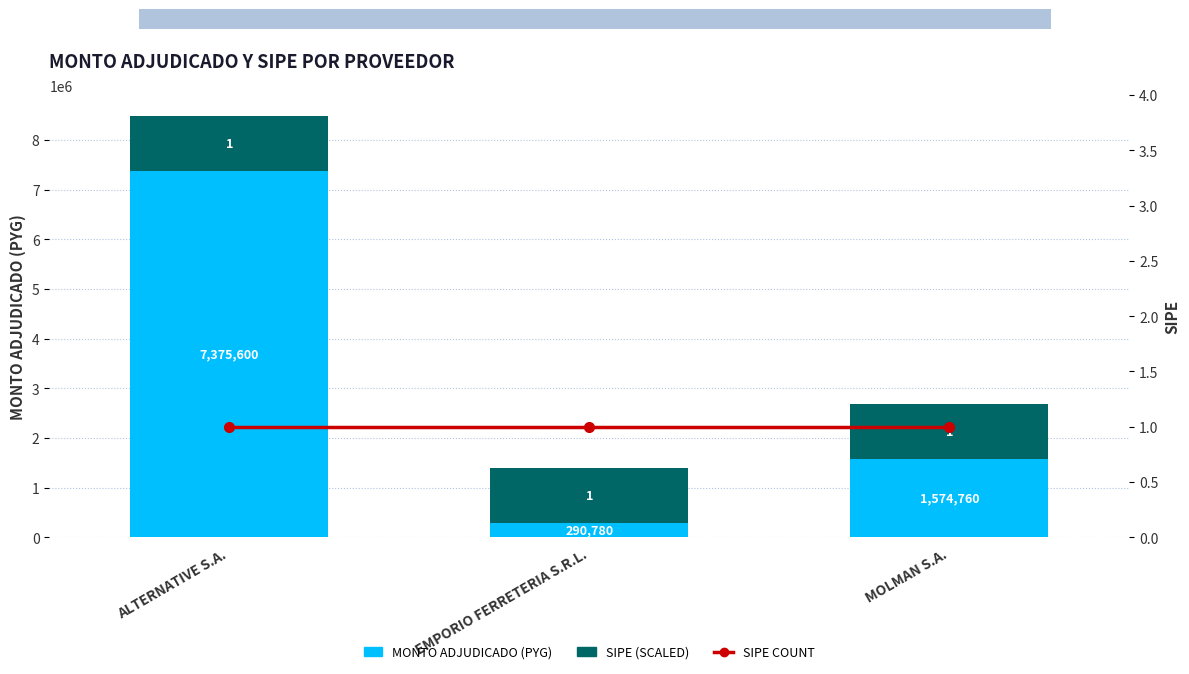

Which category has the highest value across all series?

ALTERNATIVE S.A.